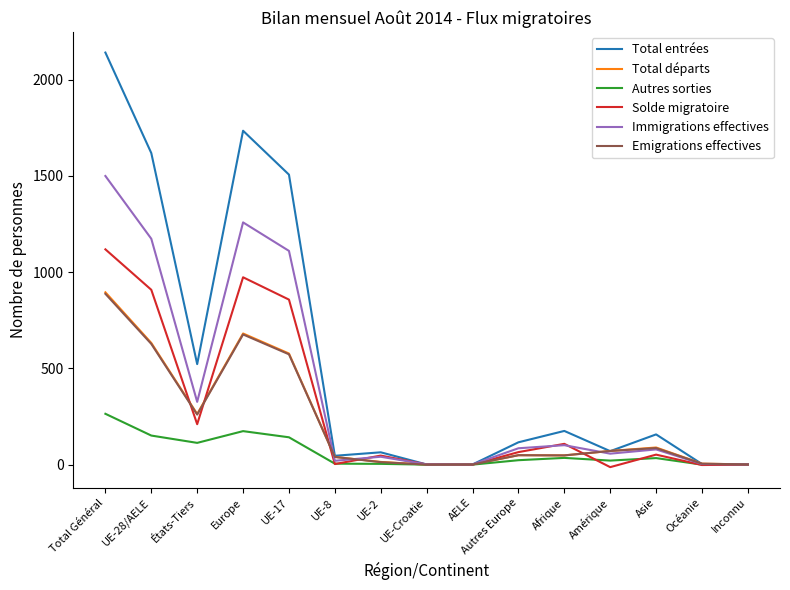

Is the value of Solde migratoire at UE-2 greater than the value of Autres sorties at UE-28/AELE?

No